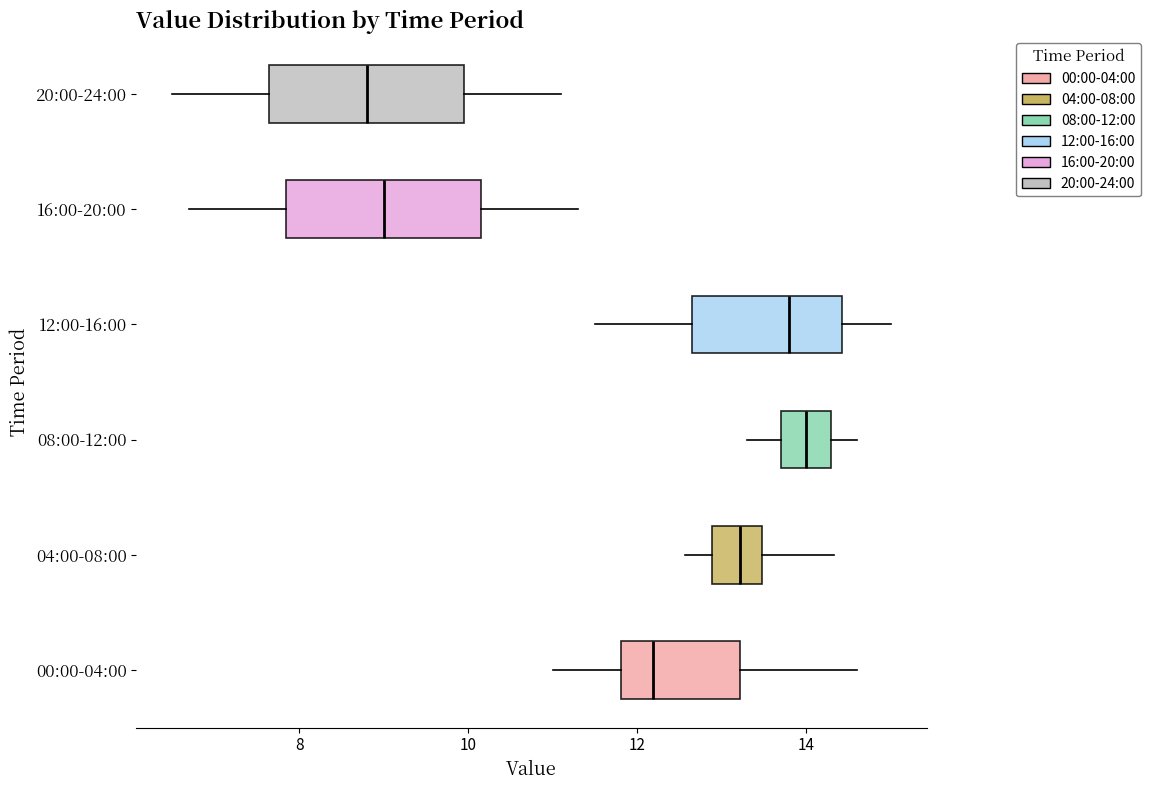

Where is the left edge of the box for 20:00-24:00 on the x-axis? The values are not printed on the chart, so give them approximately, as read against the axis.

7.6